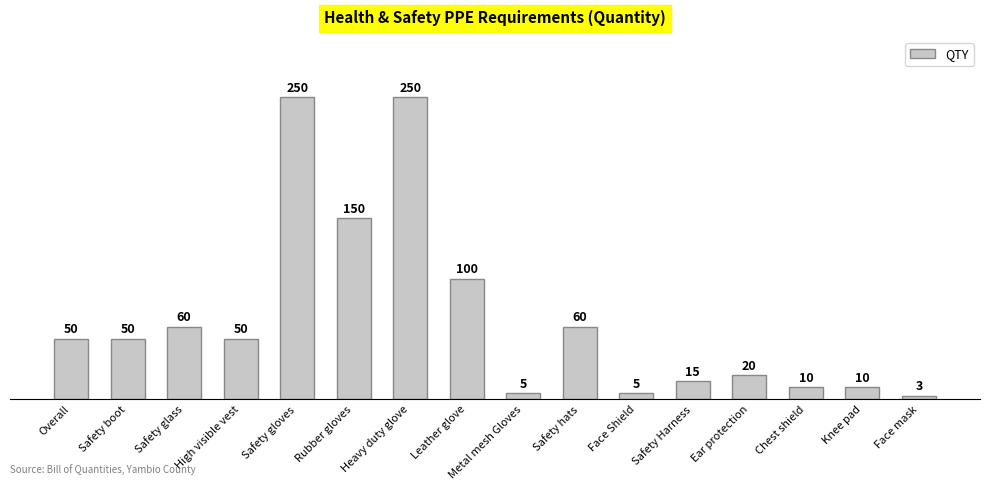

Read the value at Rubber gloves, to the nearest 50.

150